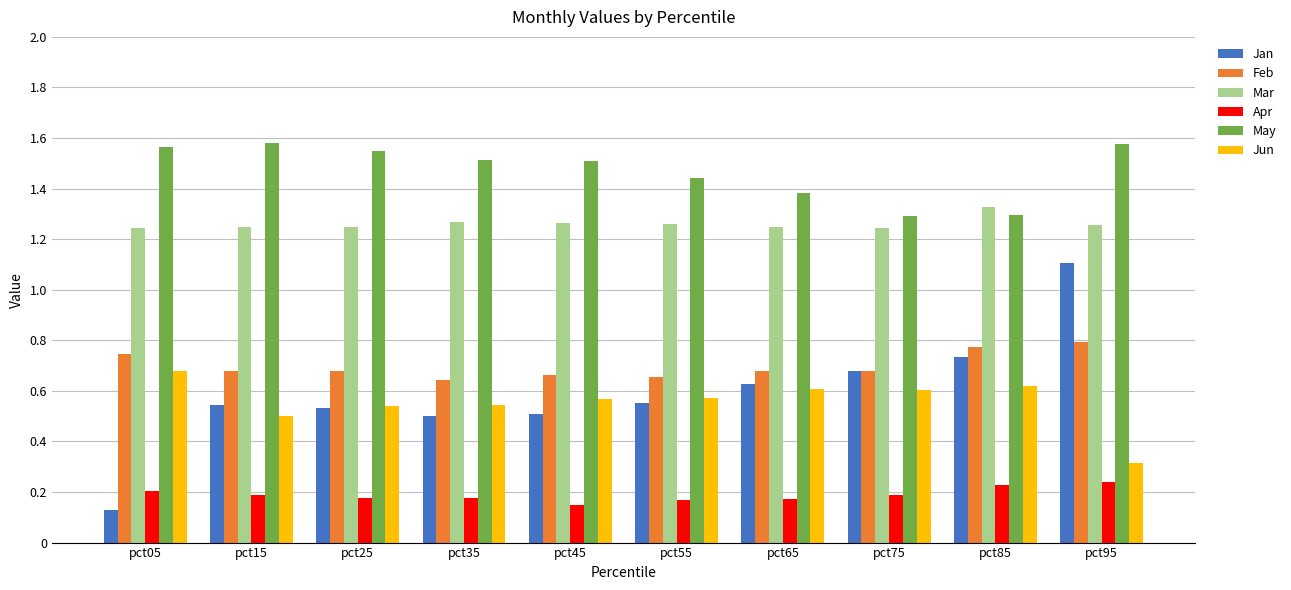

What are all the series names shown in the legend?

Jan, Feb, Mar, Apr, May, Jun